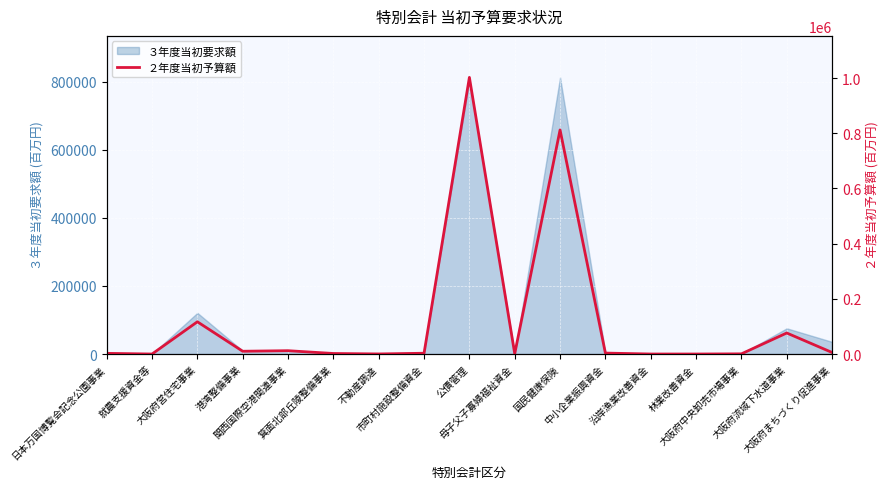

What is the average value?

120491